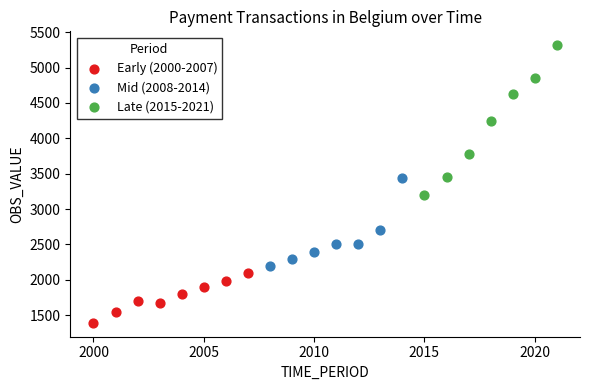

Which series reaches the maximum Y coordinate?

Late (2015-2021)